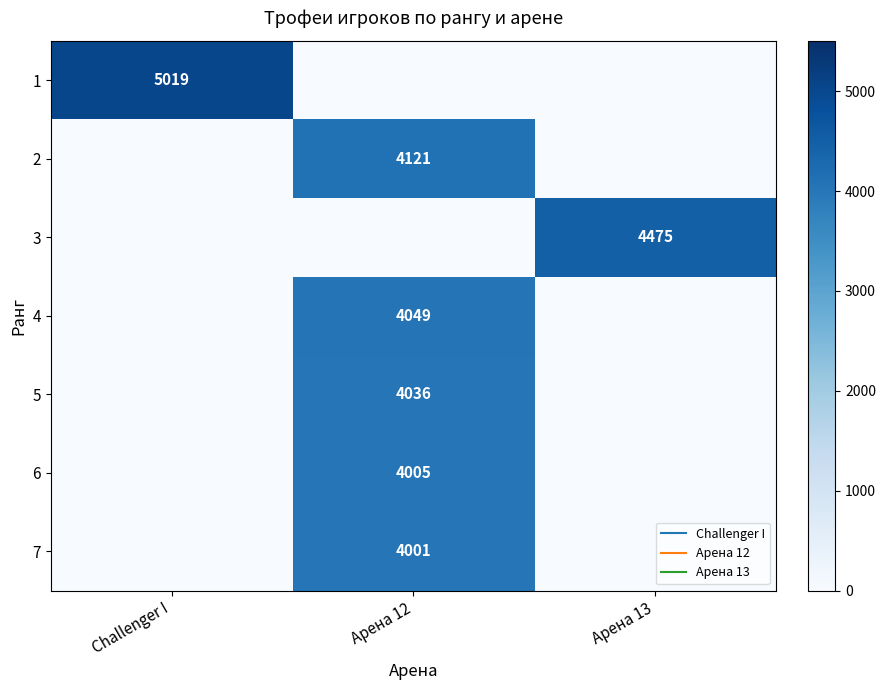

True or false: 3 has a value of 2118 at Арена 12.

False